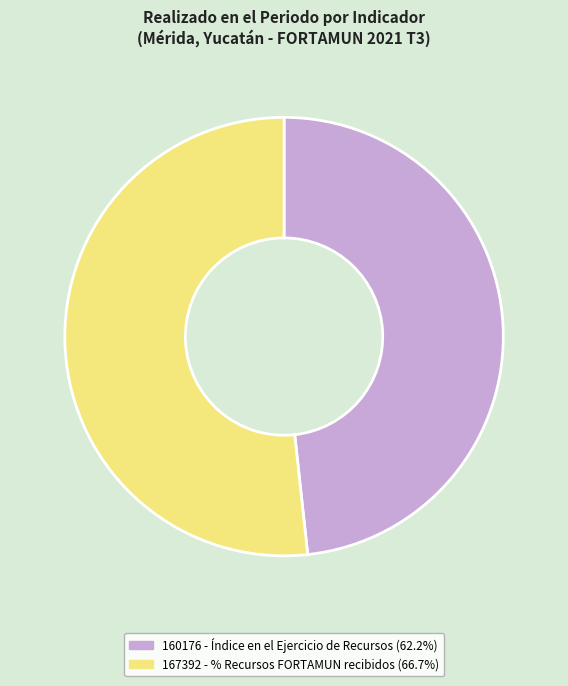

Which category has the biggest portion of the pie?

167392